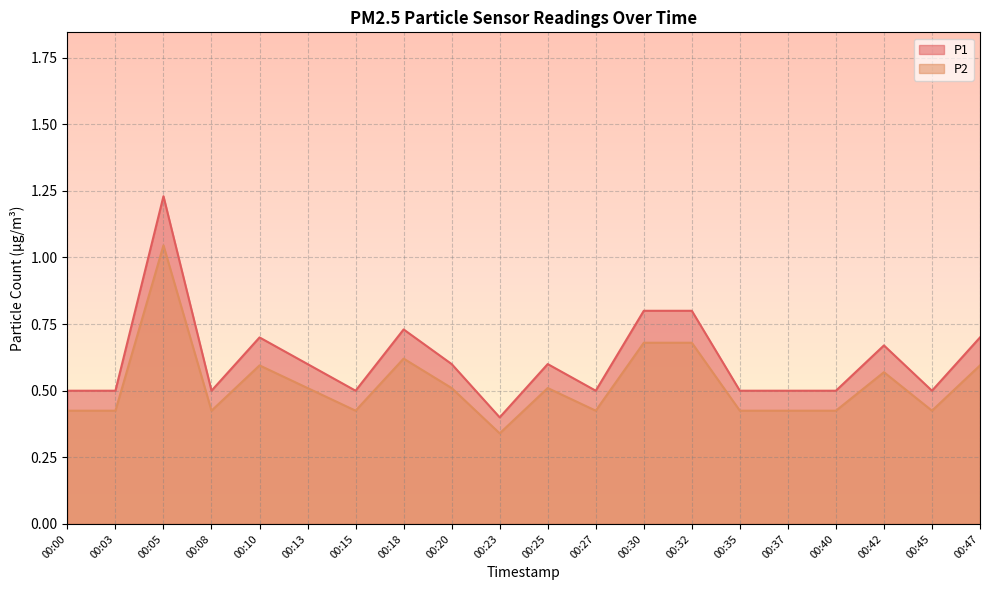

Does the chart display data point markers on the line(s)?

No